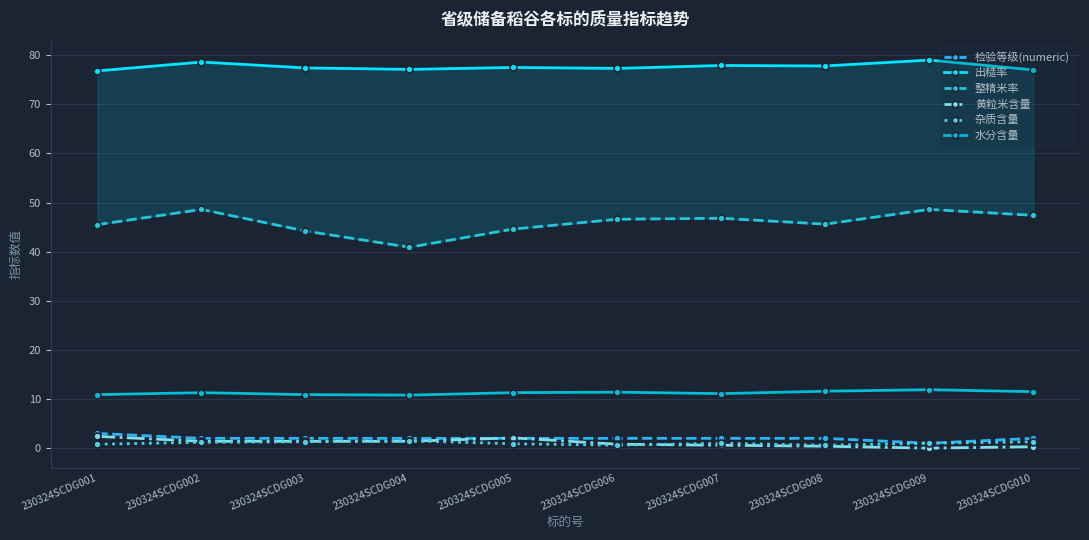

Count the 杂质含量 values in the range 0 to 1.

6